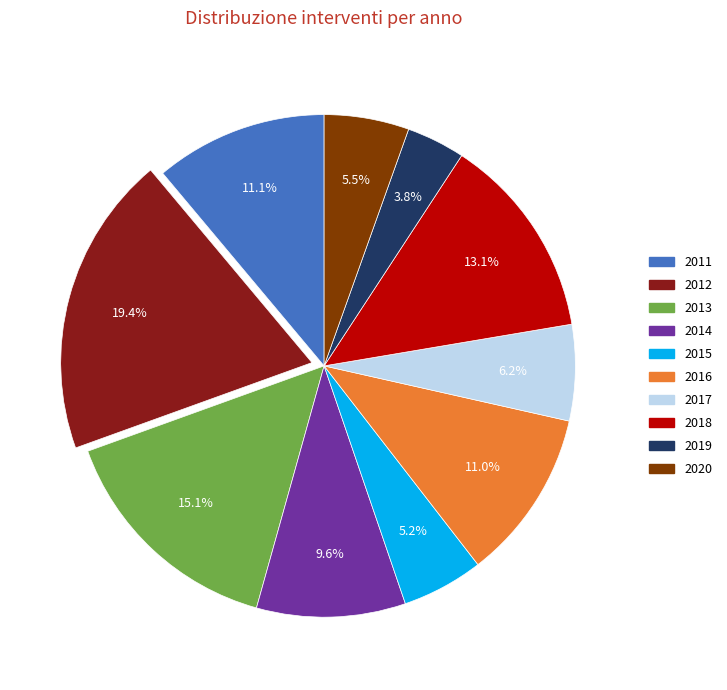

What percentage is the 2016 slice, to the nearest percent?

11%